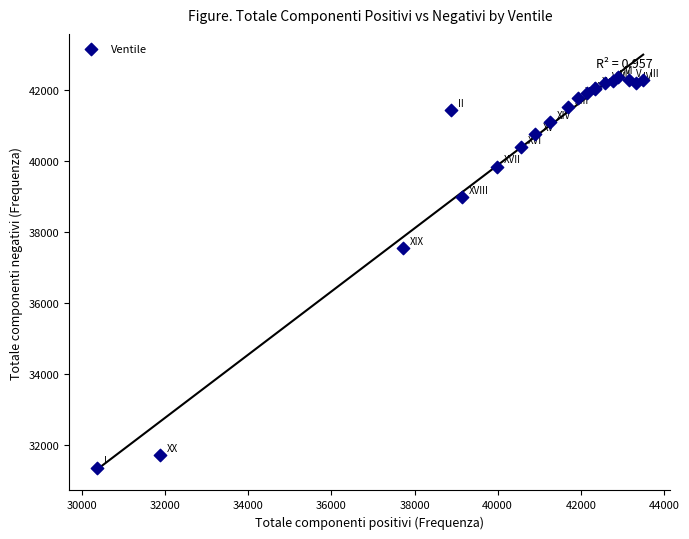

What Y value in the scatter plot is closest to 36854?

37550